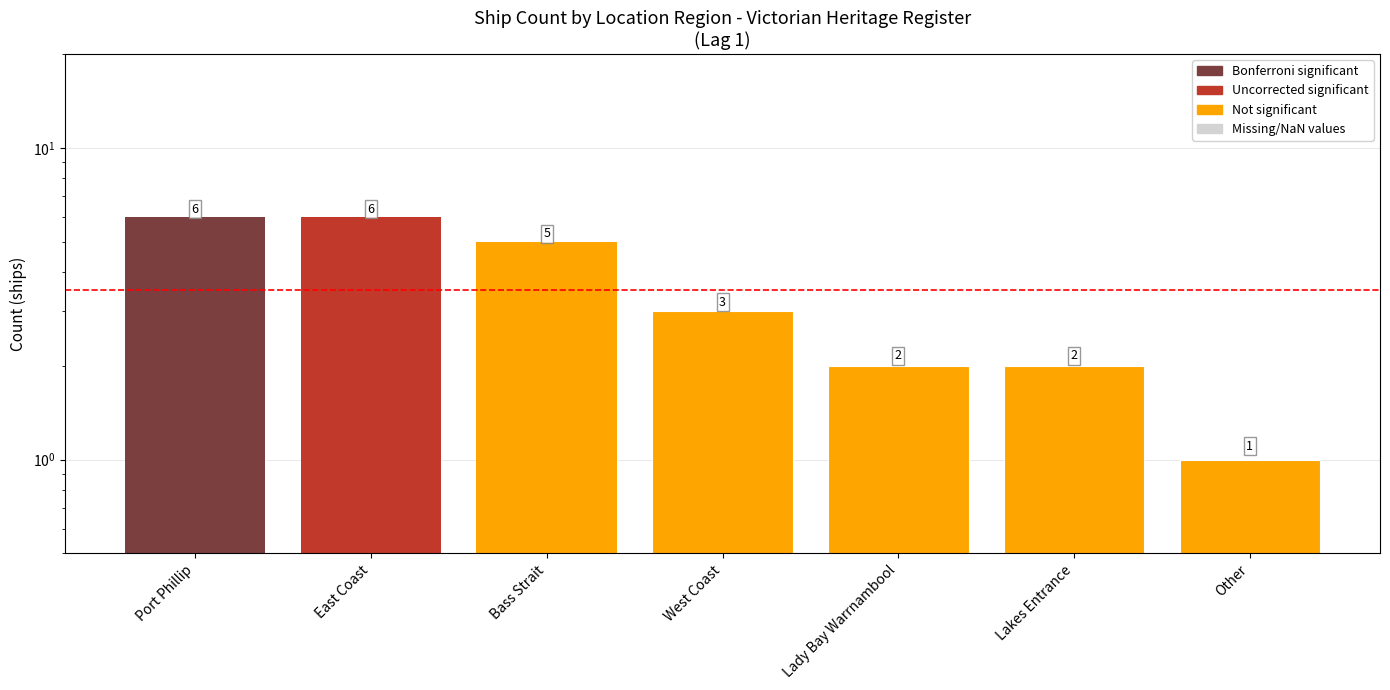

What is the label of the 4th bar from the right?

West Coast